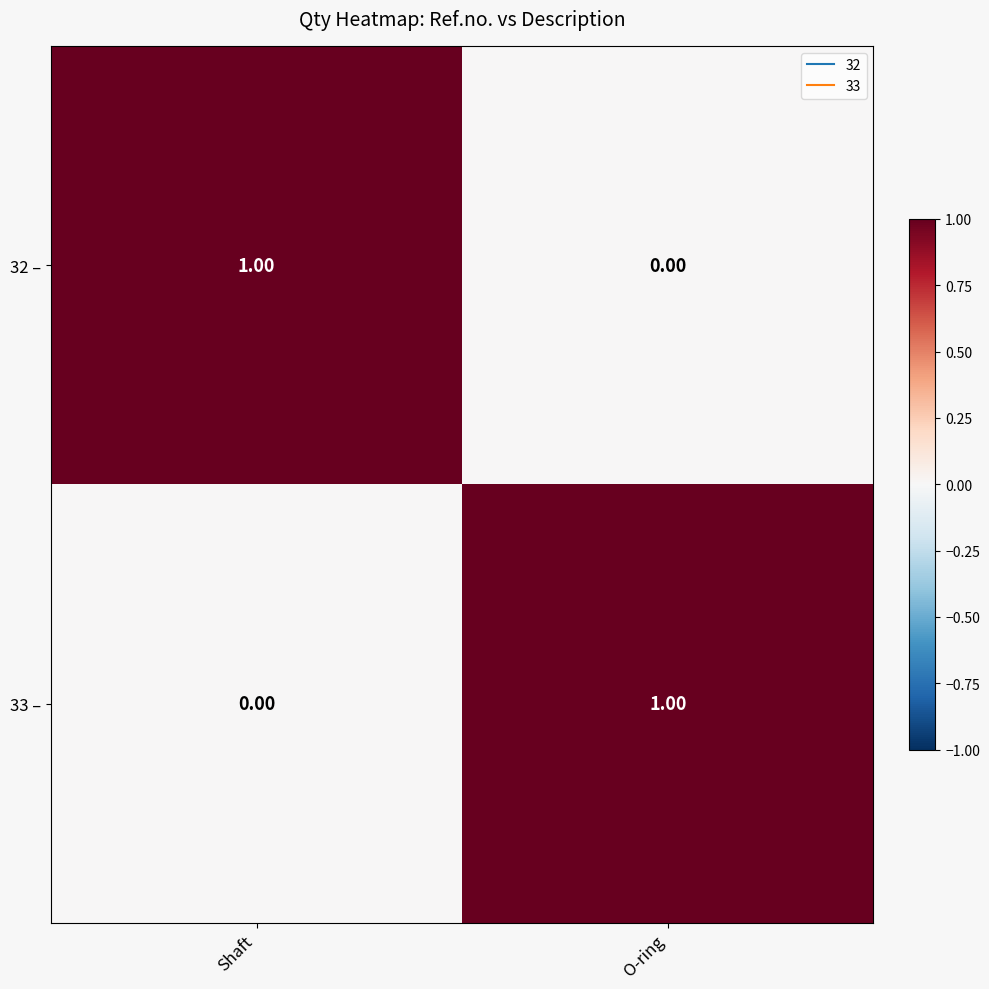

Is the value of 33 – at O-ring greater than the value of 32 – at O-ring?

Yes